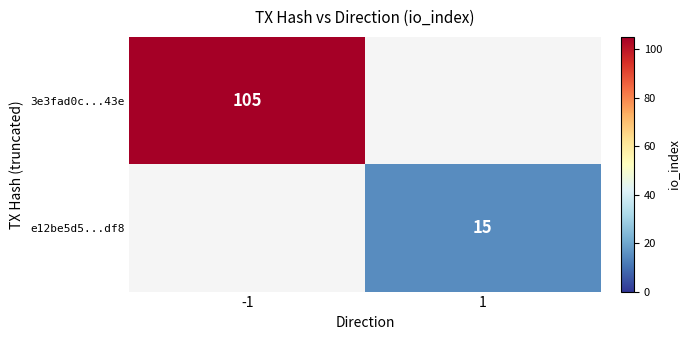

What is the maximum value shown in the chart?

105.0